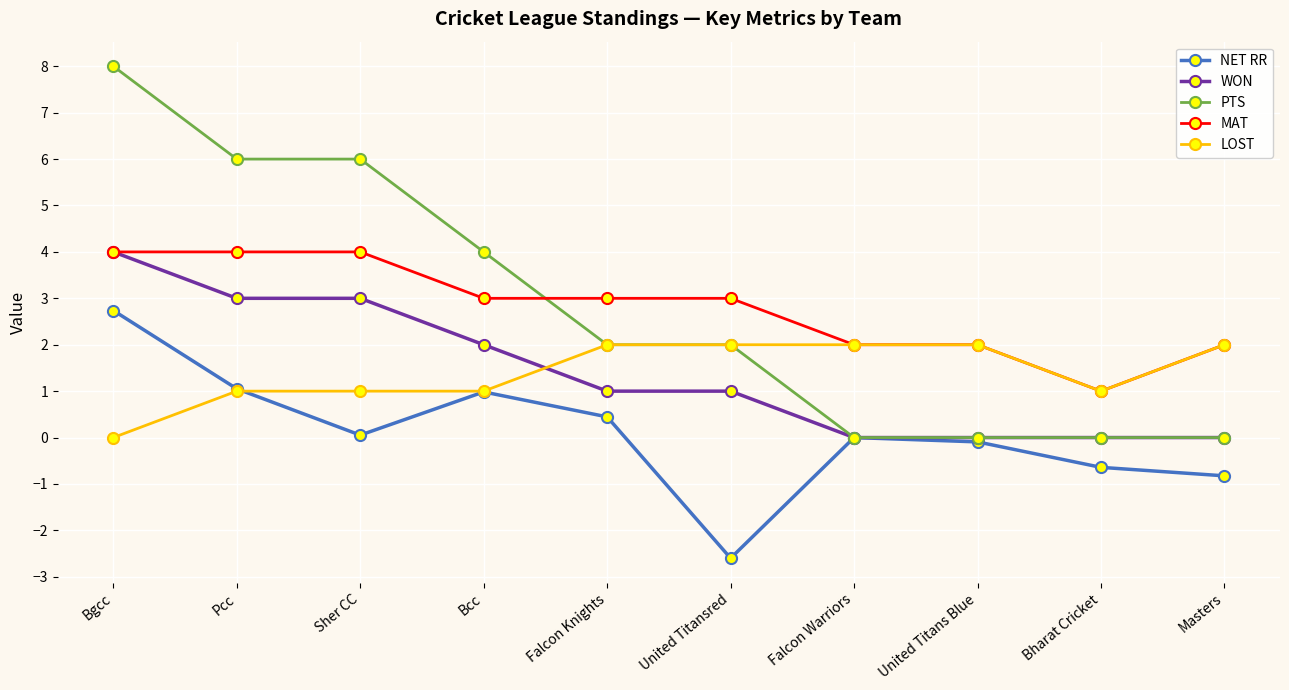

Between which two adjacent categories do PTS and MAT first intersect?

Bcc and Falcon Knights